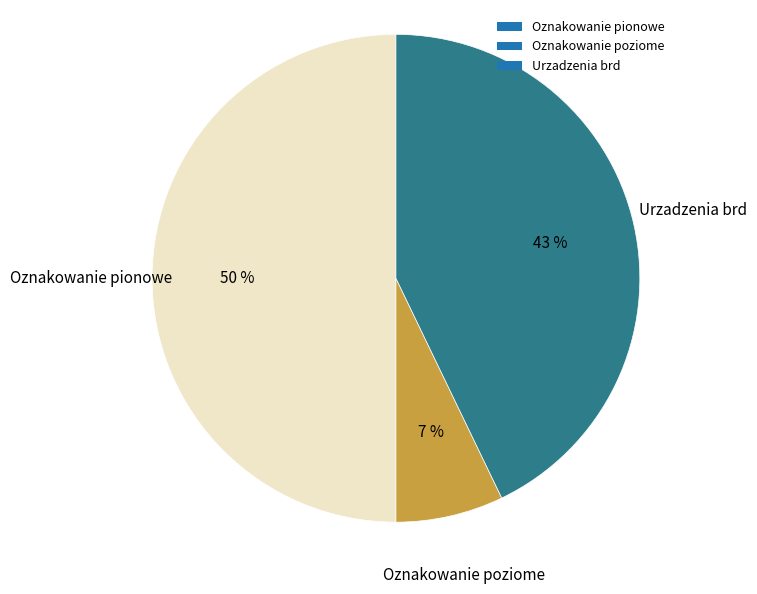

Do Oznakowanie poziome and Oznakowanie pionowe together represent more than half of the pie?

Yes